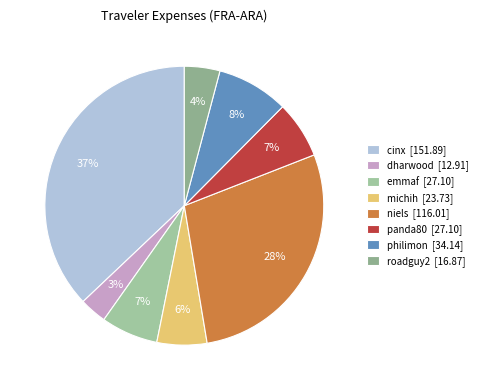

To the nearest percent, what is the average slice percentage?

12%